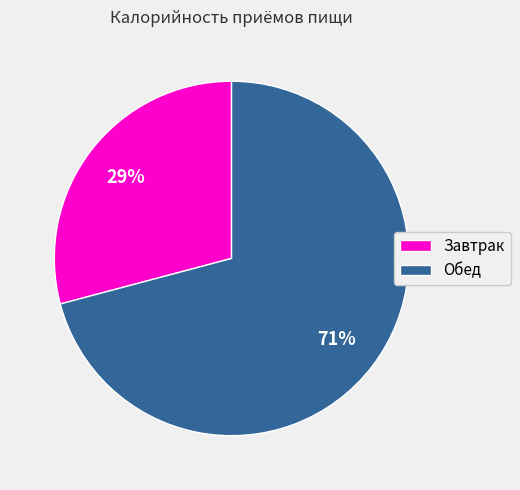

True or false: Завтрак accounts for 29% of the total.

True